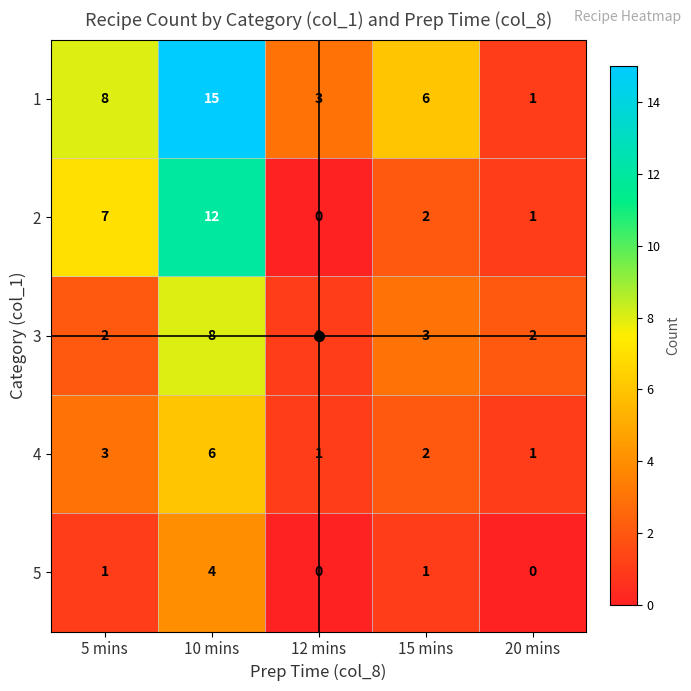

What is the spread (max minus min) of values at 5 mins?

7